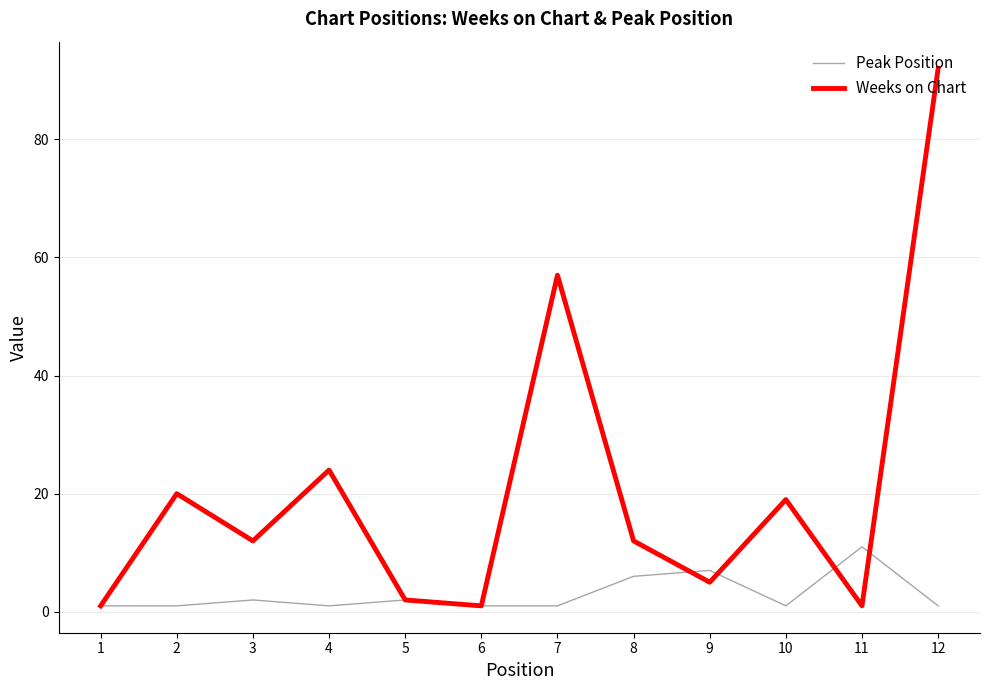

What are all the series names shown in the legend?

Peak Position, Weeks on Chart